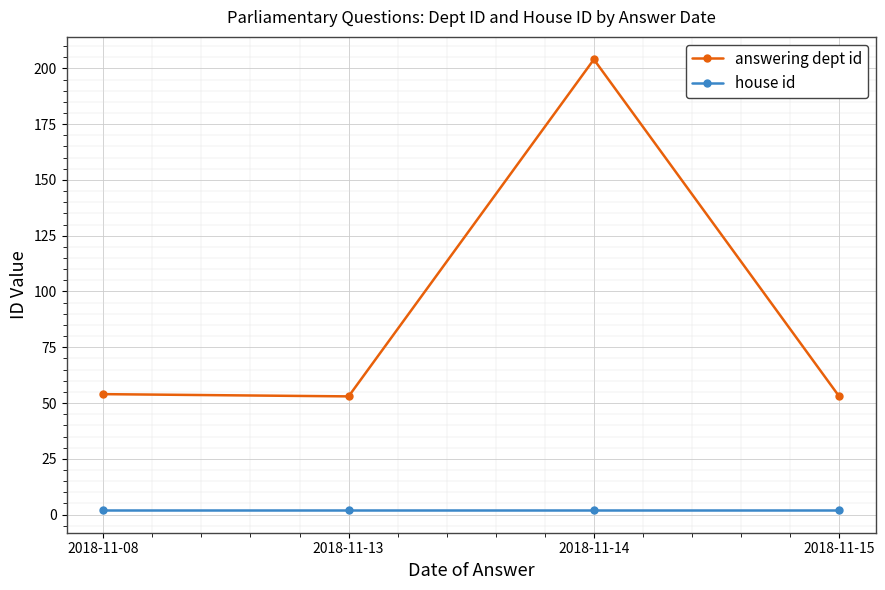

True or false: house id has a value of 2 at 2018-11-08.

True